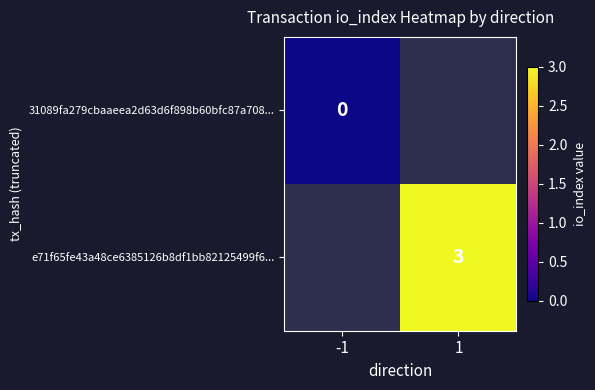

Is the value of e71f65fe43a48ce6385126b8df1bb82125499f6... at 1 greater than the value of 31089fa279cbaaeea2d63d6f898b60bfc87a708... at -1?

Yes